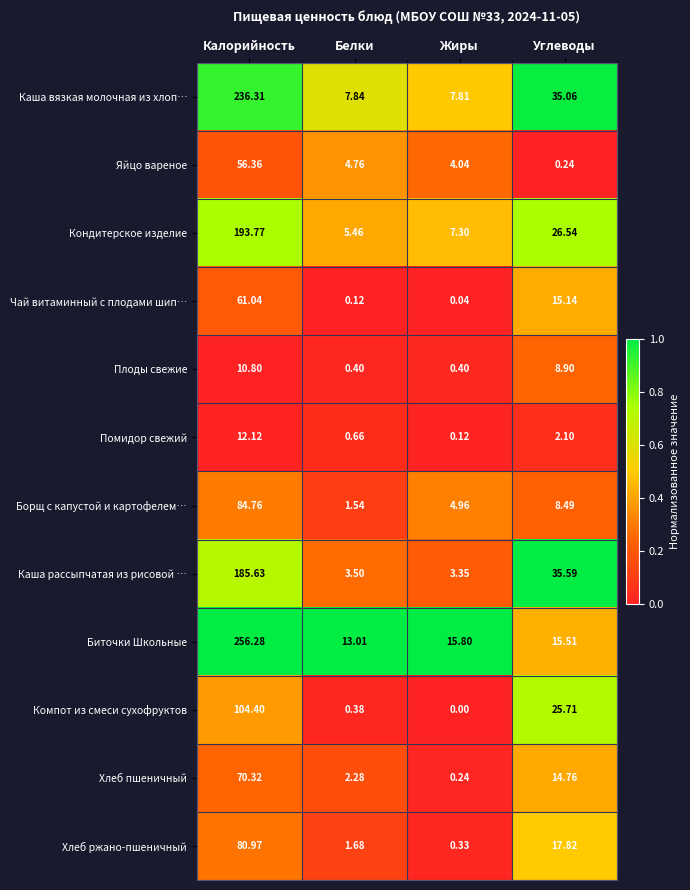

What is the difference between the highest and lowest values at Жиры?

15.8